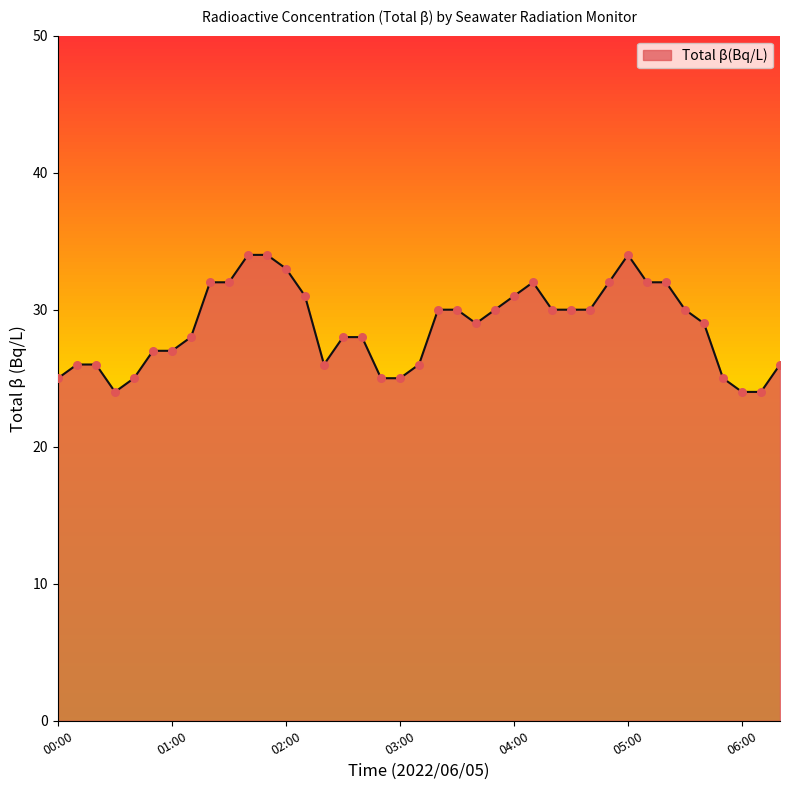

What is the minimum value shown in the chart?

24